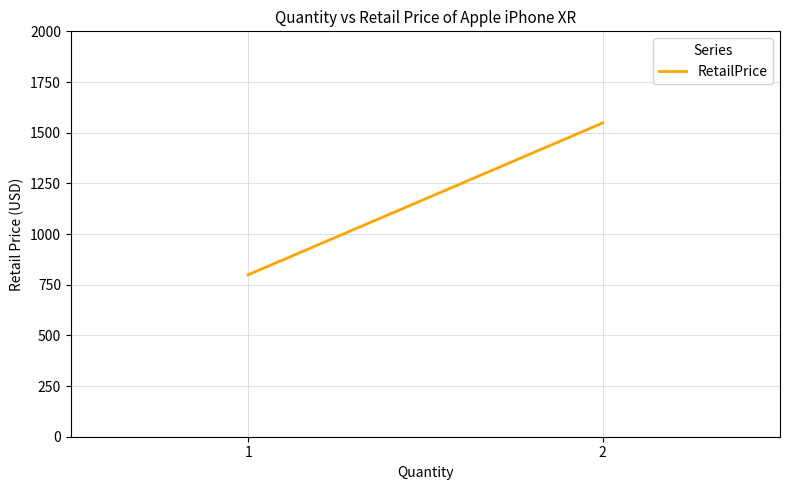

What is the approximate value at 1?

799